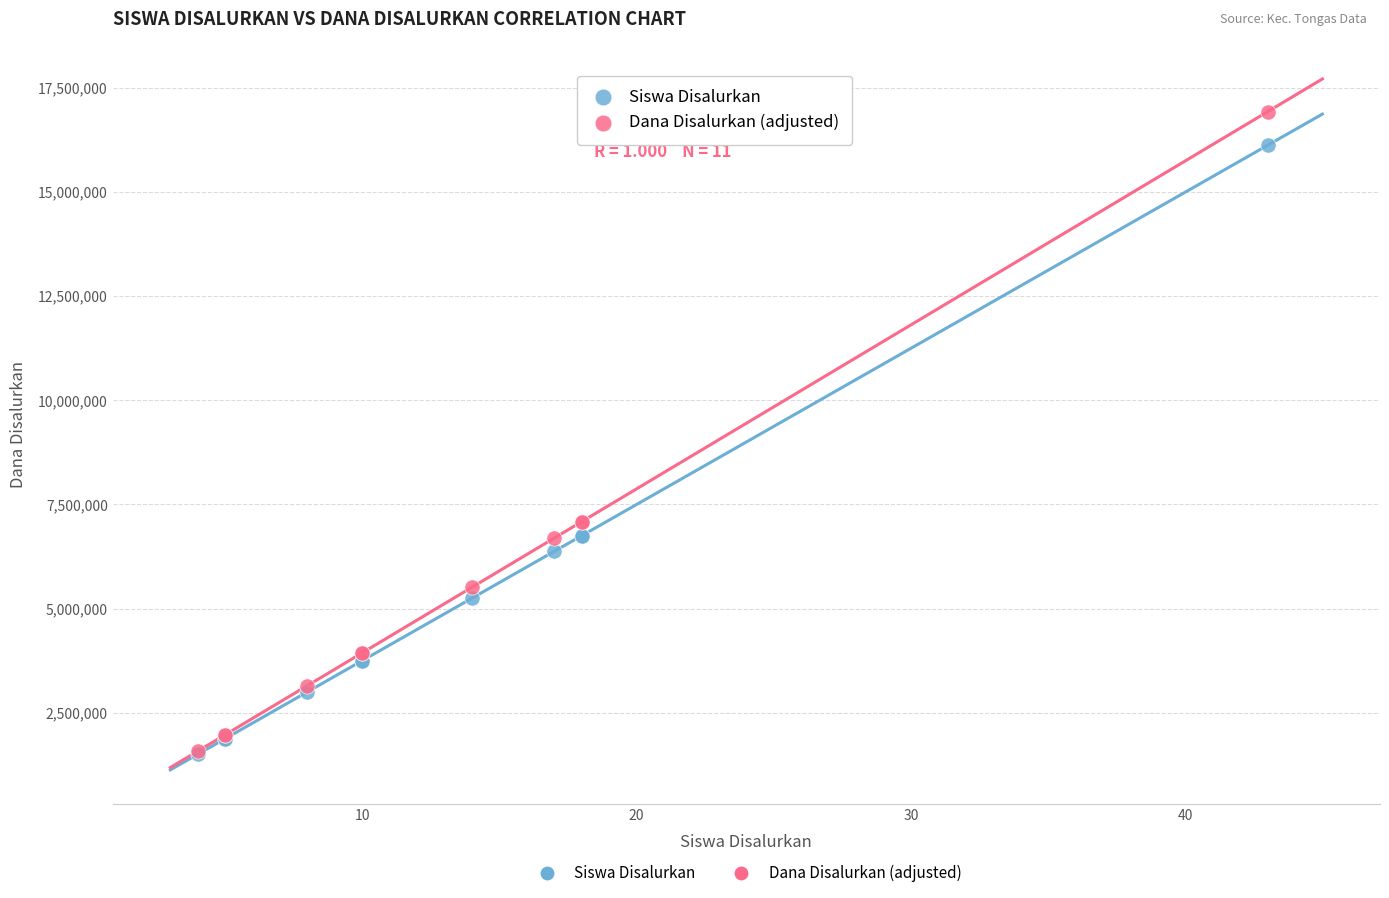

Which series has the widest spread of Y values?

Dana Disalurkan (adjusted)